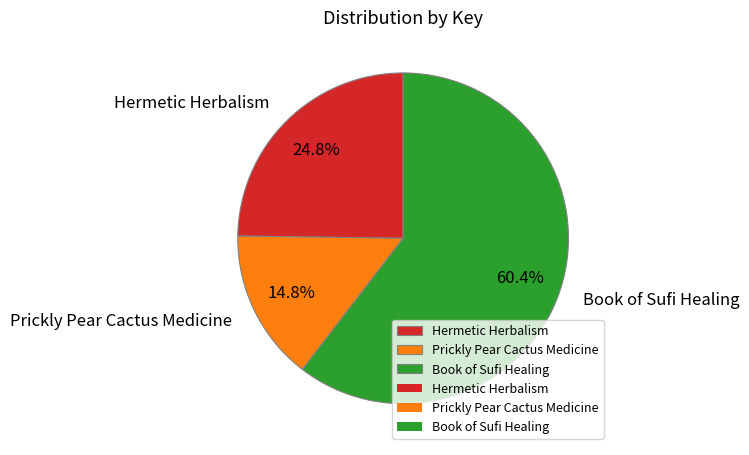

True or false: Hermetic Herbalism accounts for 25% of the total.

True